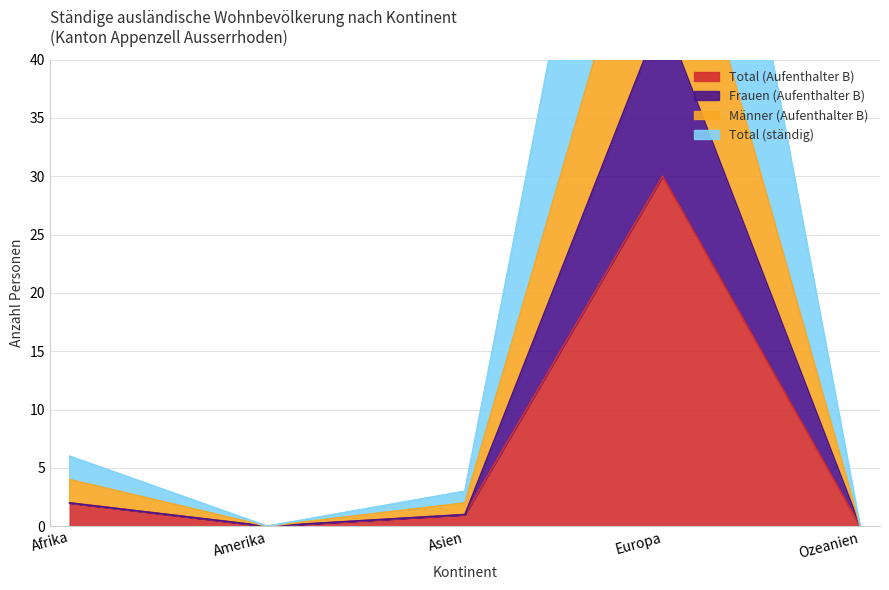

What is the sum of all Männer (Aufenthalter B) values?

66